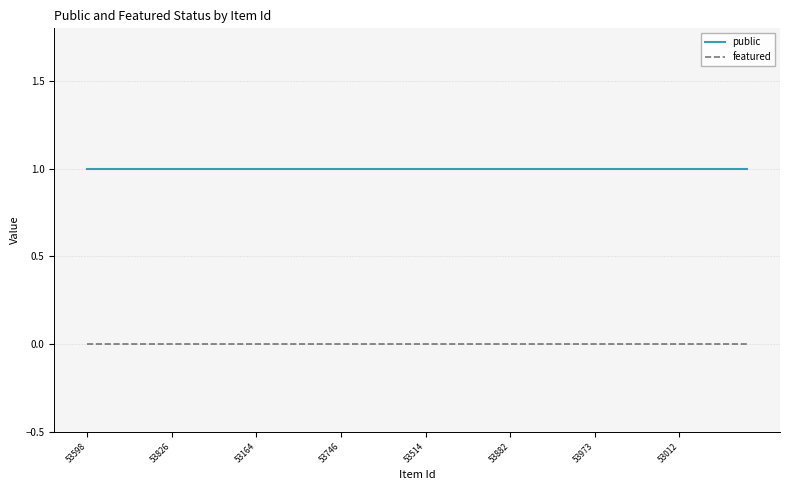

Rank the series by their average value, from lowest to highest.

featured, public